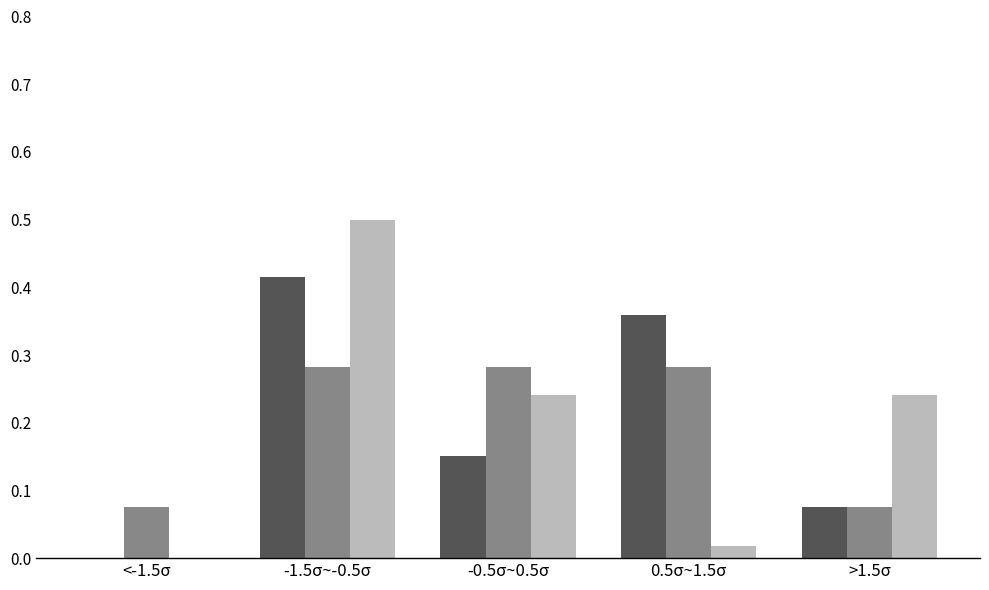

Which label corresponds to the largest value in the chart?

-1.5σ~-0.5σ